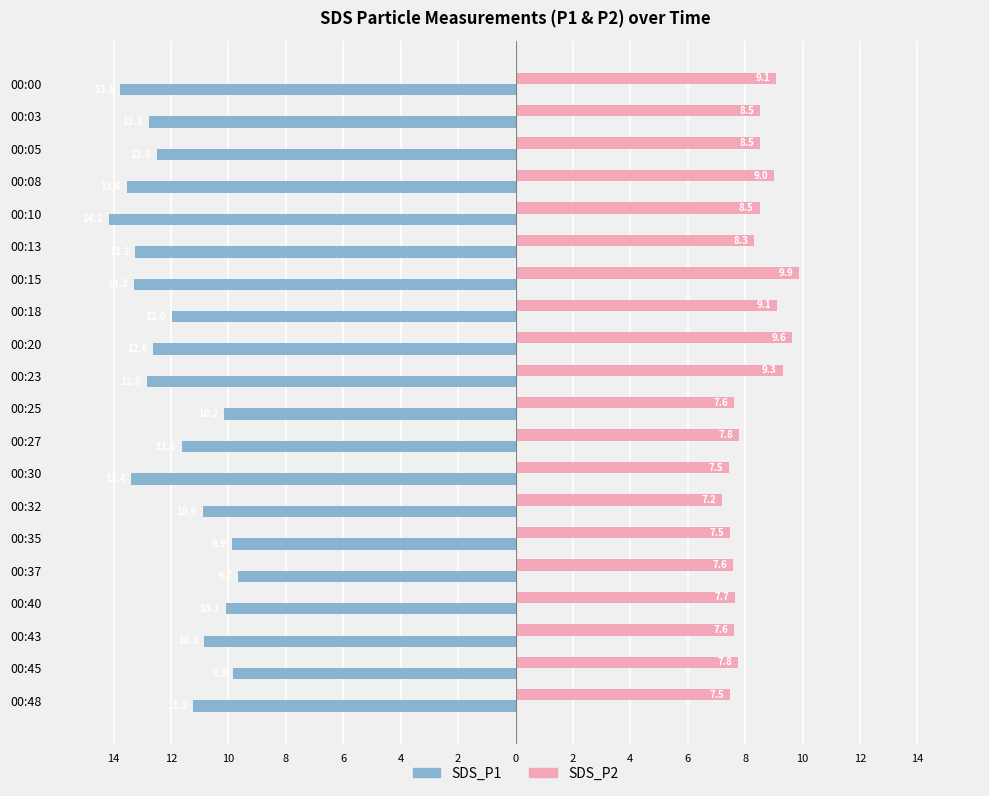

What are all the series names shown in the legend?

SDS_P1, SDS_P2